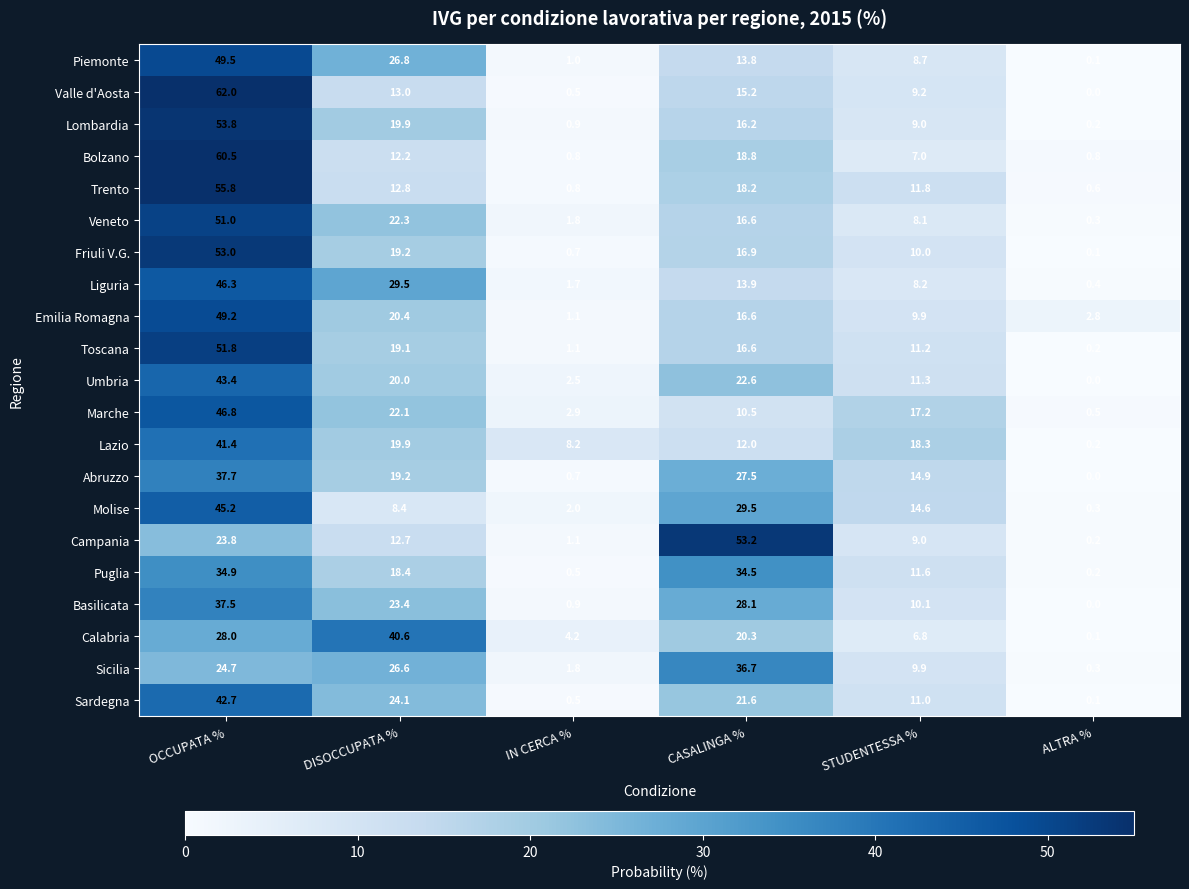

Which series has the largest range (max minus min)?

Valle d'Aosta